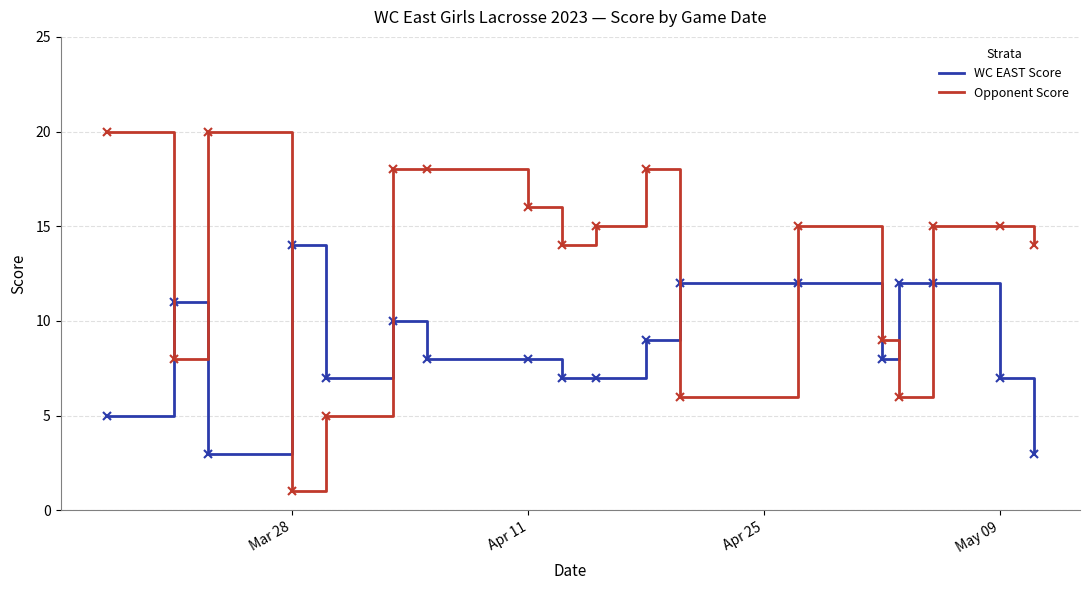

After their last crossing, which series has the higher values: WC EAST Score or Opponent Score?

Opponent Score